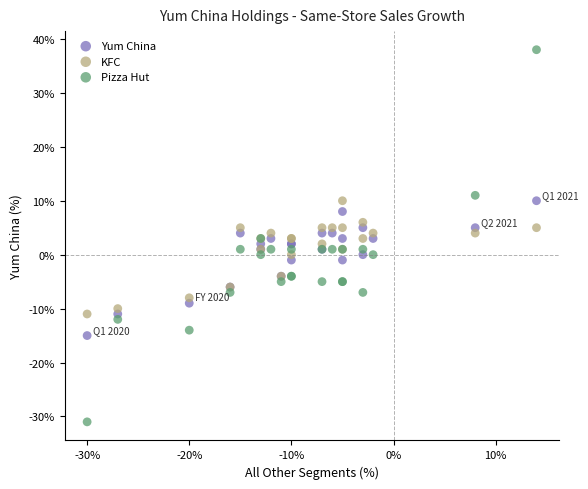

What are all the series names shown in the legend?

Yum China, KFC, Pizza Hut